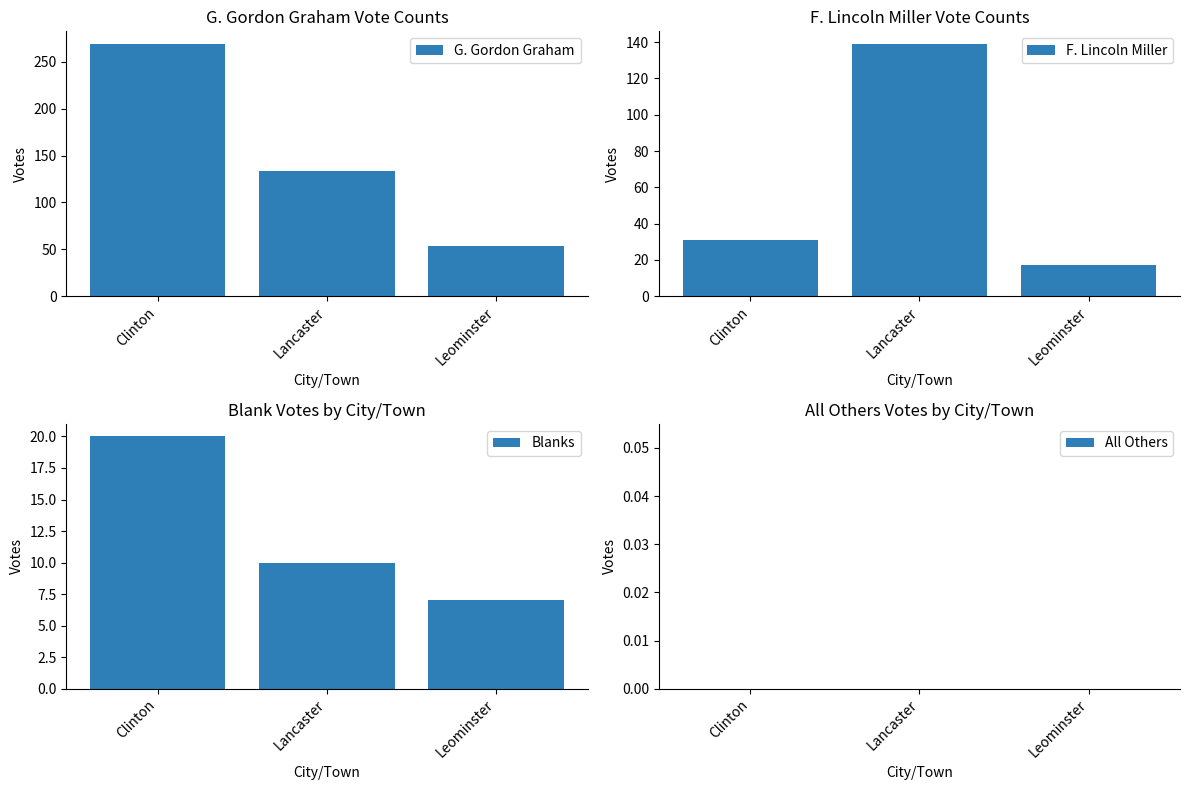

Is it true that G. Gordon Graham equals 14 at Leominster?

False